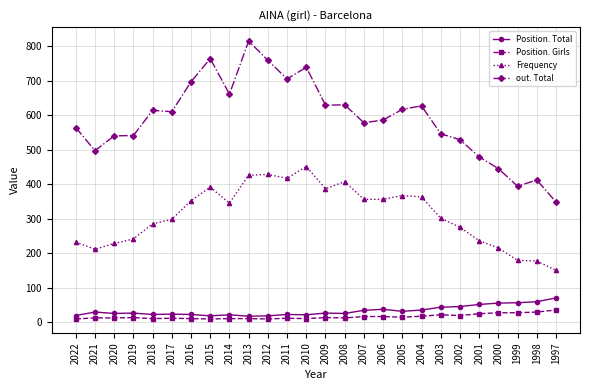

True or false: Frequency and out. Total intersect in this chart.

False